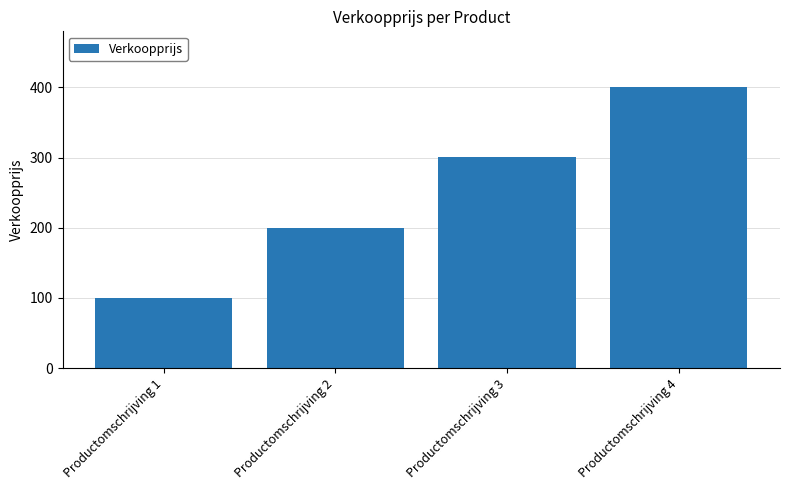

What is the change in value from Productomschrijving 1 to Productomschrijving 3?

+200.5